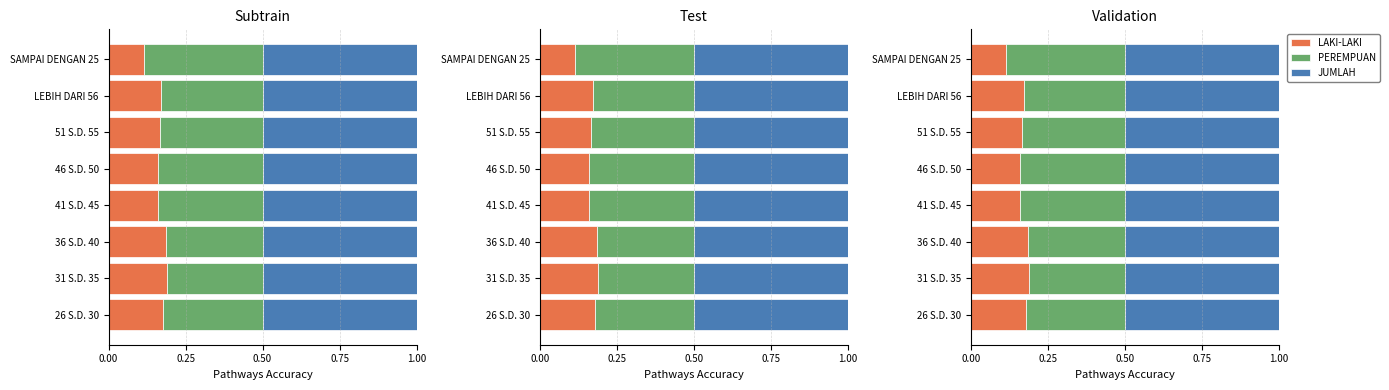

Which series has the largest total across all categories?

JUMLAH